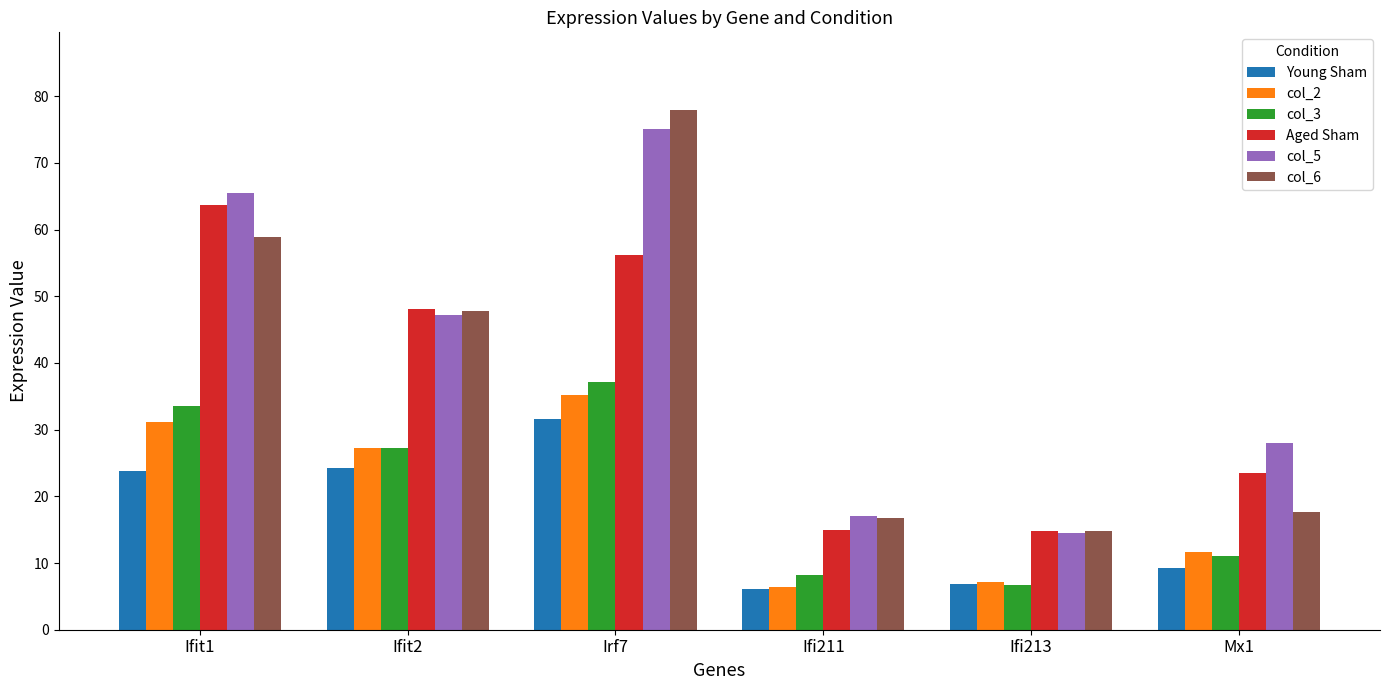

List the labels in order of col_5 value, largest first.

Irf7, Ifit1, Ifit2, Mx1, Ifi211, Ifi213